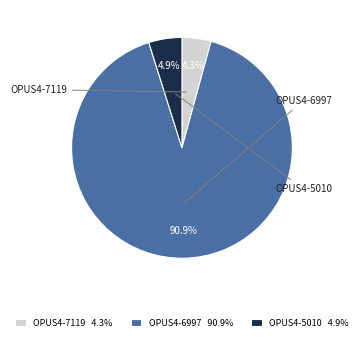

How many segments does this pie chart have?

3